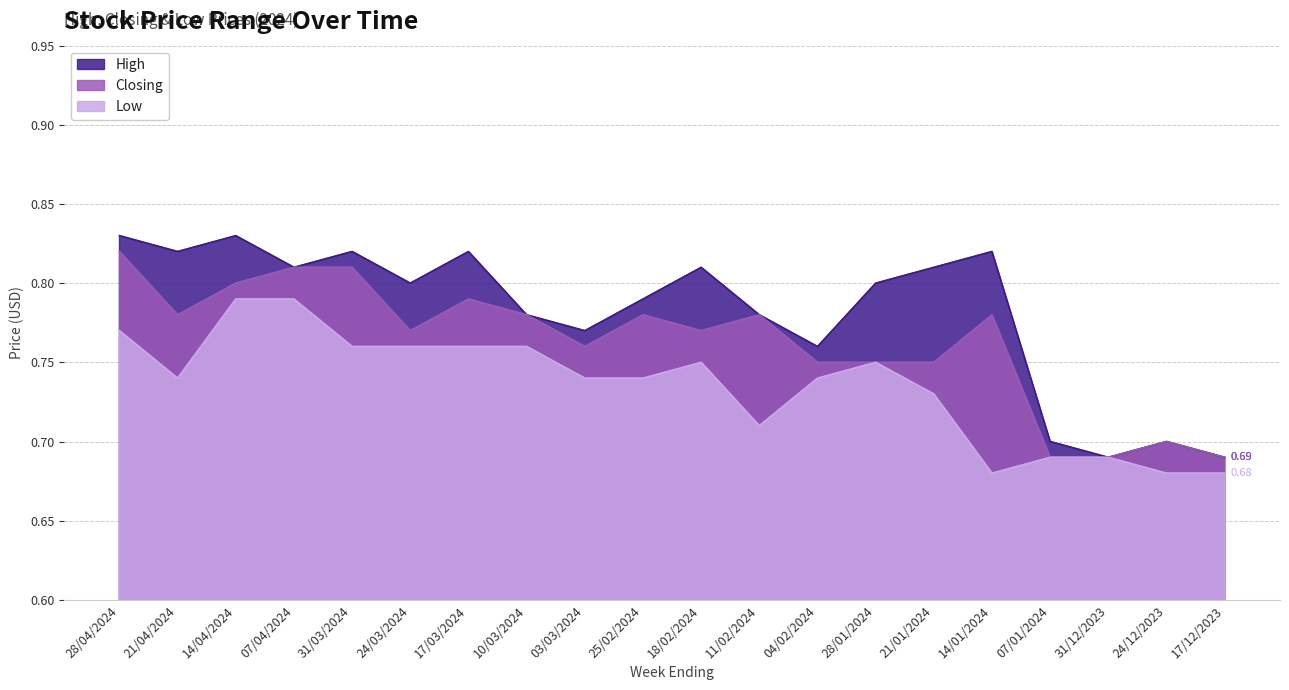

The High series shows 0.8 at 28/01/2024. True or false?

True